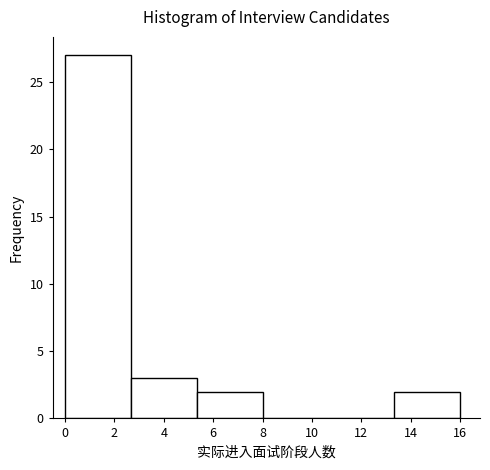

Which range on the x-axis has the tallest bar?

0.0 to 2.6